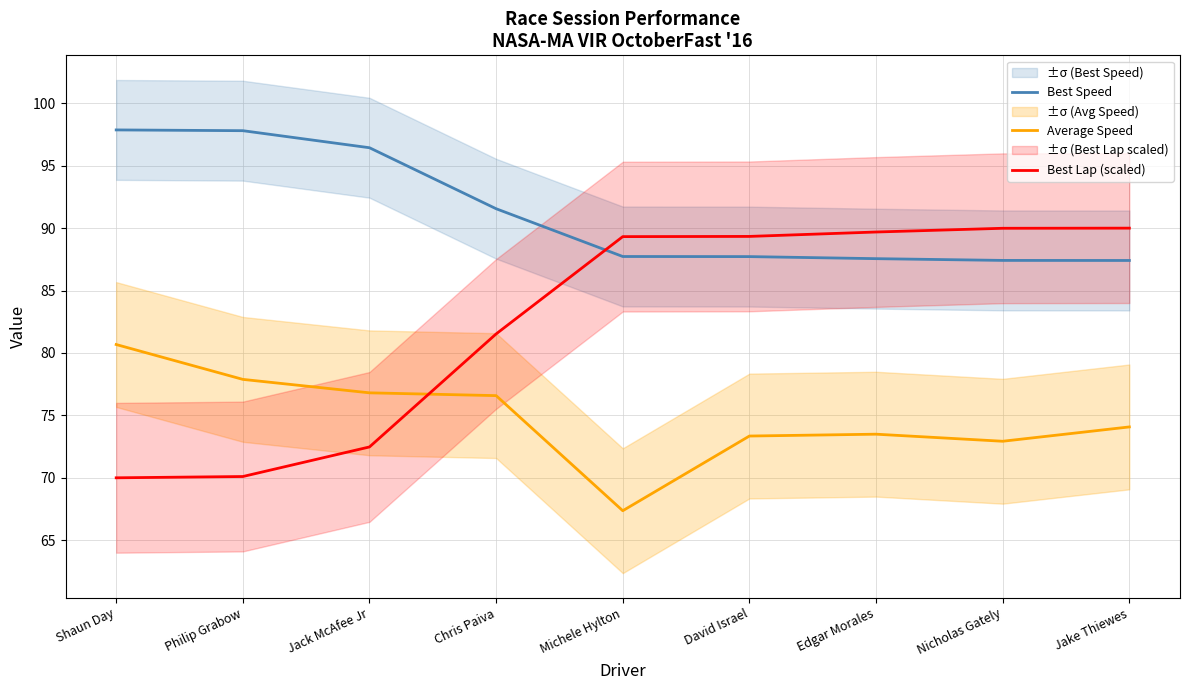

At which category is the sum across all series the highest?

Jake Thiewes